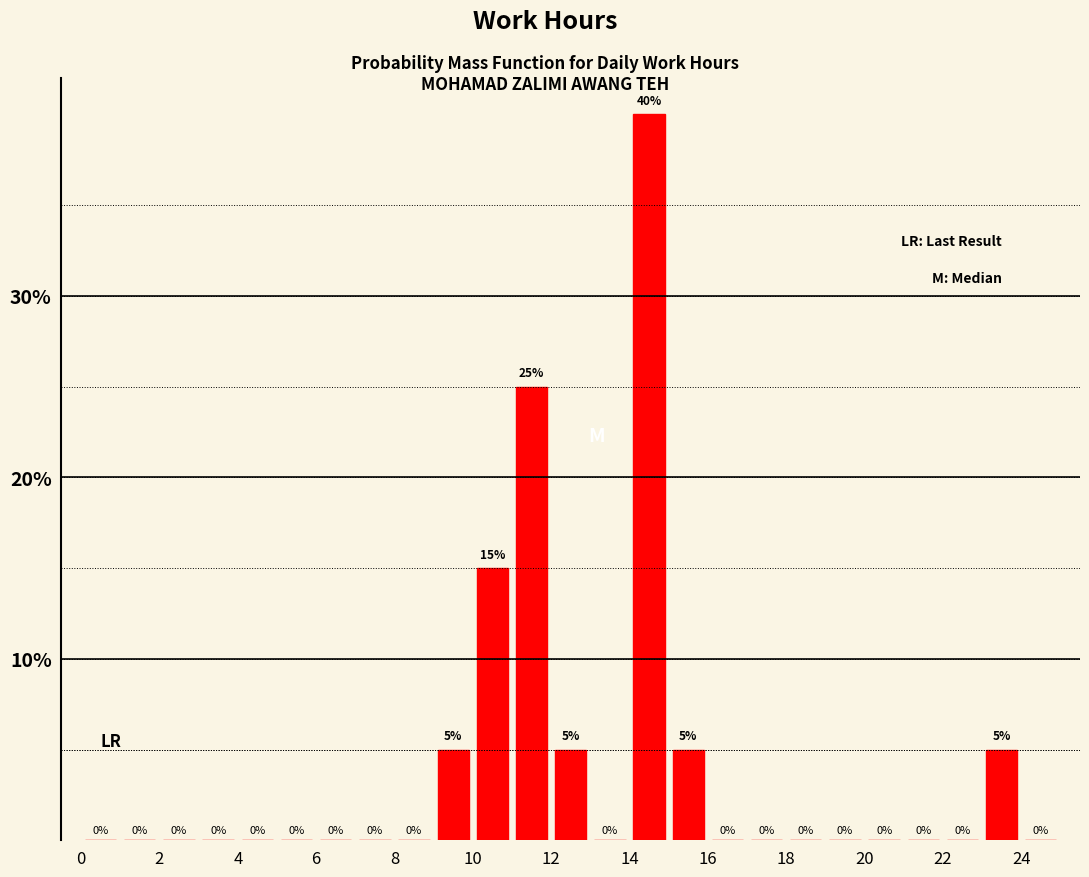

Reading left to right, transcribe this chart: for each bar, give the range it covers on the x-axis and its height.

0 to 1: 0
1 to 2: 0
2 to 3: 0
3 to 4: 0
4 to 5: 0
5 to 6: 0
6 to 7: 0
7 to 8: 0
8 to 9: 0
9 to 10: 5
10 to 11: 15
11 to 12: 25
12 to 13: 5
13 to 14: 0
14 to 15: 40
15 to 16: 5
16 to 17: 0
17 to 18: 0
18 to 19: 0
19 to 20: 0
20 to 21: 0
21 to 22: 0
22 to 23: 0
23 to 24: 5
24 to 25: 0